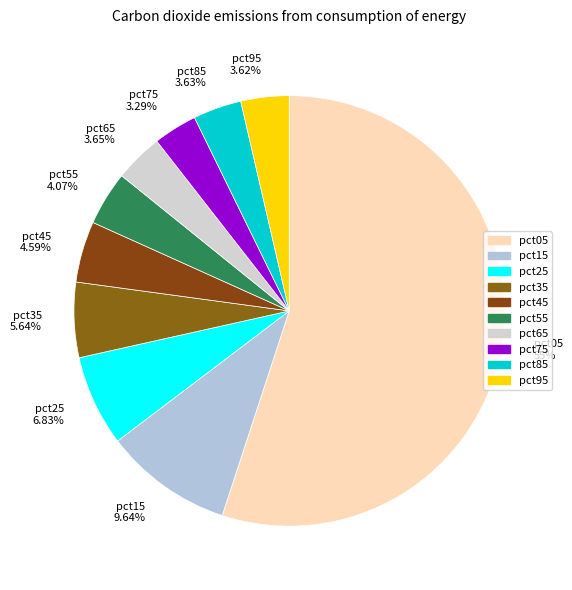

Which slice represents more than half of the pie?

pct05